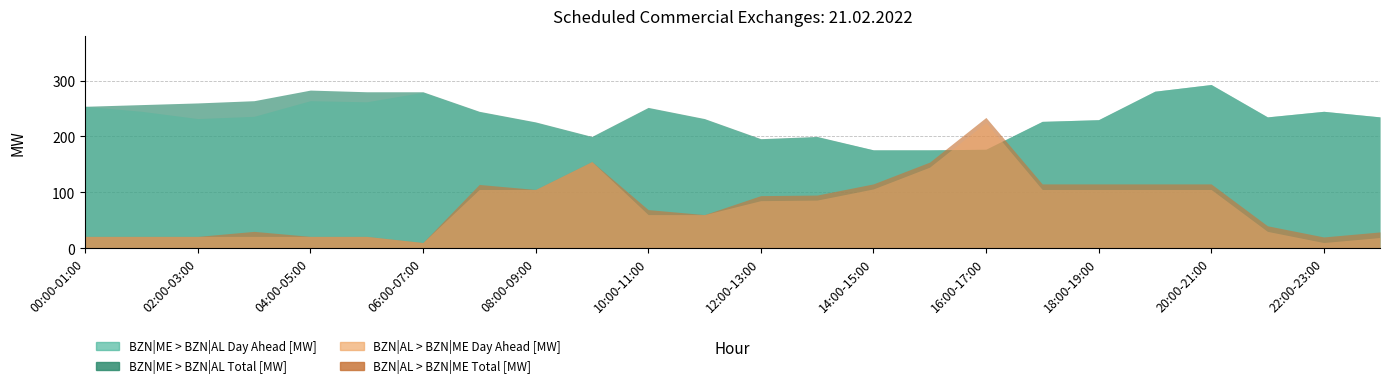

What is the sum of the BZN|AL > BZN|ME Day Ahead [MW] values at 03:00-04:00 and 18:00-19:00?

126